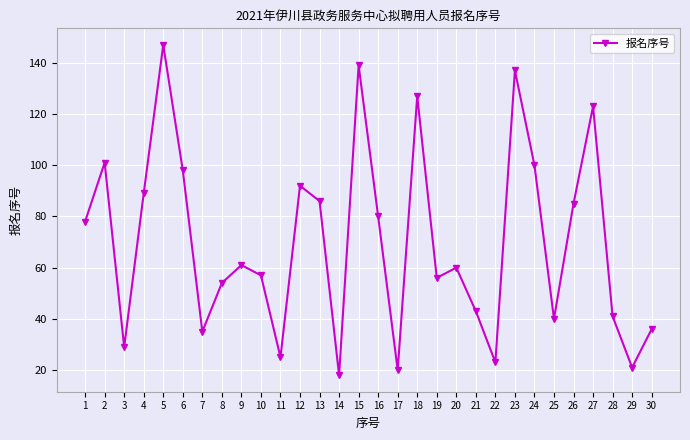

What is the sum of all values?

2101